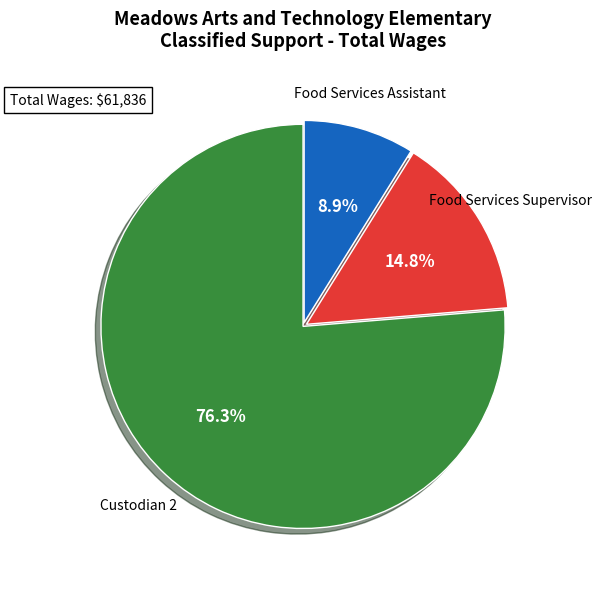

Is there a majority slice in this chart?

Yes